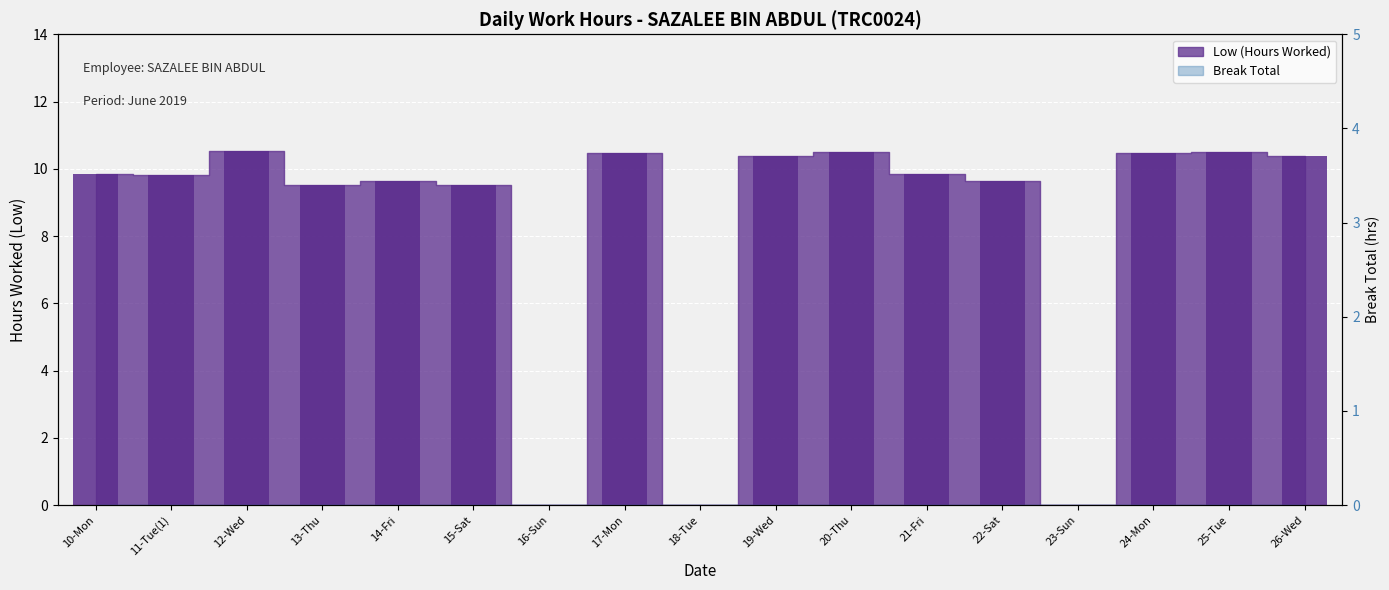

Rank the categories by value from highest to lowest.

12-Wed, 25-Tue, 20-Thu, 17-Mon, 24-Mon, 26-Wed, 19-Wed, 21-Fri, 10-Mon, 11-Tue(1), 22-Sat, 14-Fri, 13-Thu, 15-Sat, 16-Sun, 18-Tue, 23-Sun